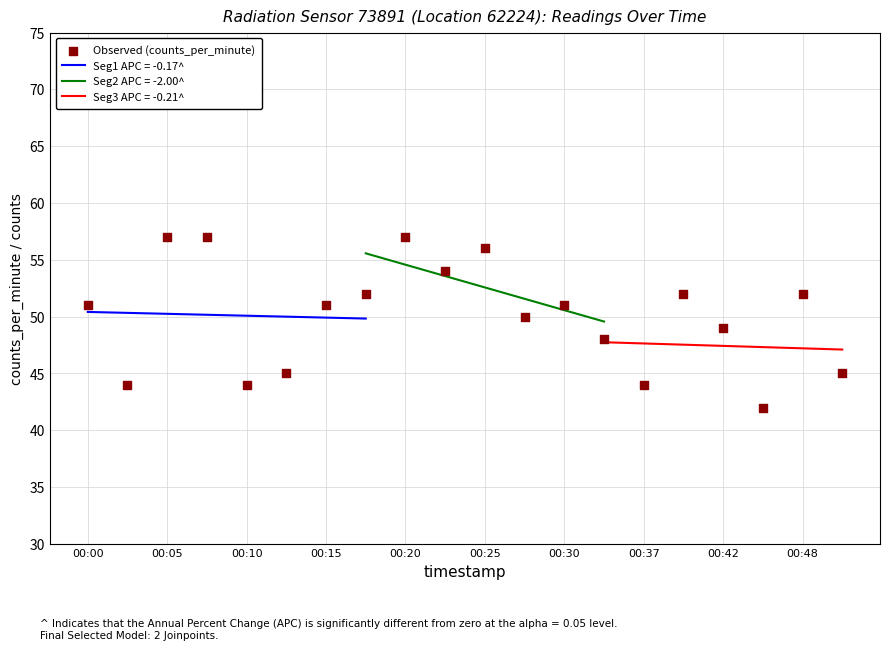

What is the highest value of the Seg1 APC = -0.17^ series?

50.4